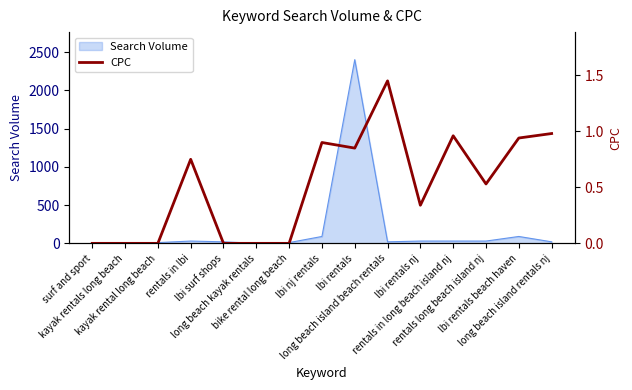

How many interior local valleys (lower than both neighbors) does the data have?

3